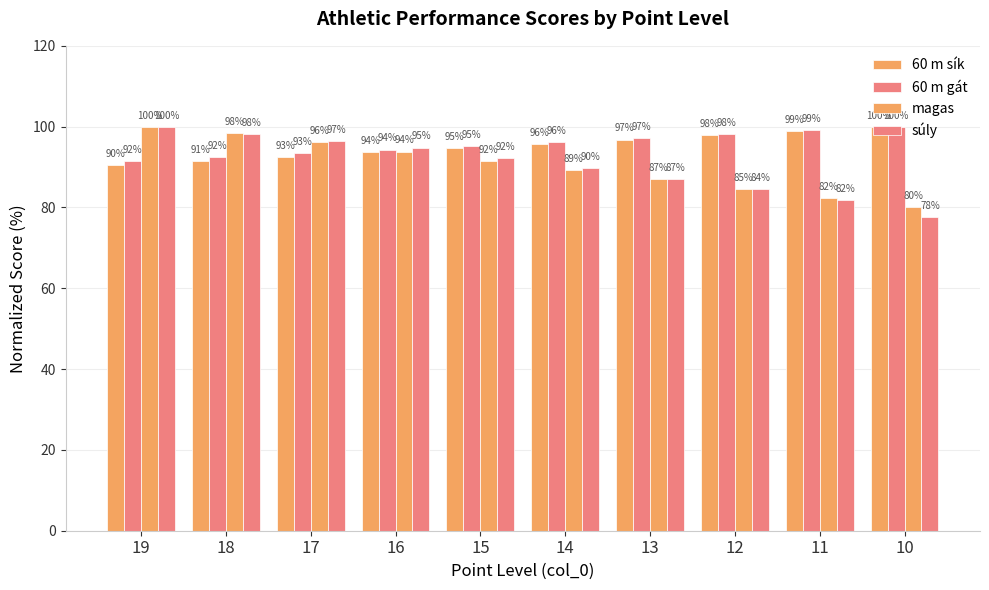

Reading left to right, what are all the values shown in this chart?

60 m sík: 19=90.4	18=91.5	17=92.6	16=93.6	15=94.7	14=95.7	13=96.8	12=97.9	11=98.9	10=100.0
60 m gát: 19=91.5	18=92.5	17=93.4	16=94.3	15=95.3	14=96.2	13=97.2	12=98.1	11=99.1	10=100.0
magas: 19=100.0	18=98.5	17=96.2	16=93.8	15=91.5	14=89.2	13=86.9	12=84.6	11=82.3	10=80.0
súly: 19=100.0	18=98.3	17=96.6	16=94.8	15=92.2	14=89.7	13=87.1	12=84.5	11=81.9	10=77.6